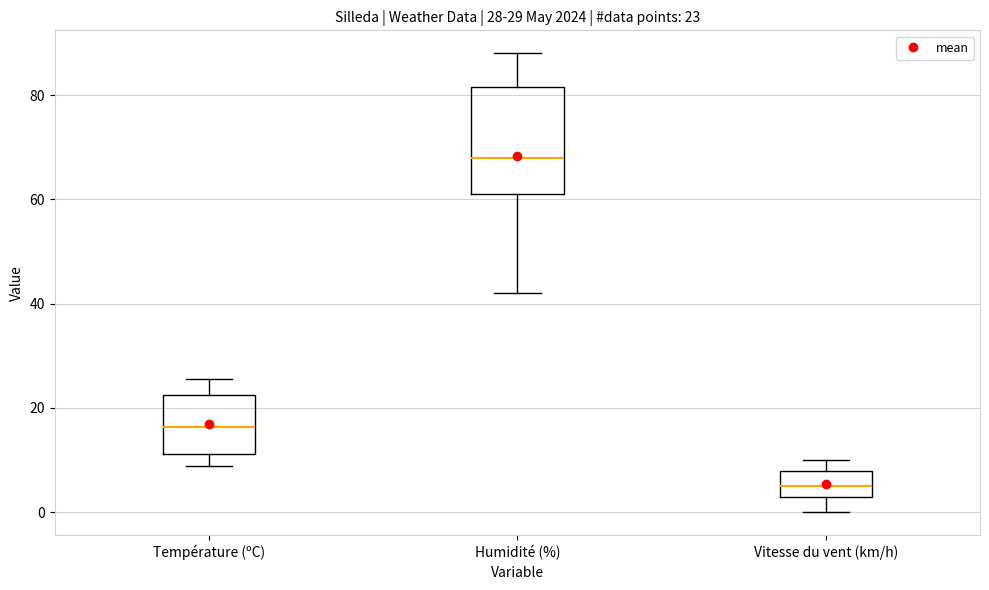

Which box is the tallest, from its lower edge to its upper edge?

Humidité (%)